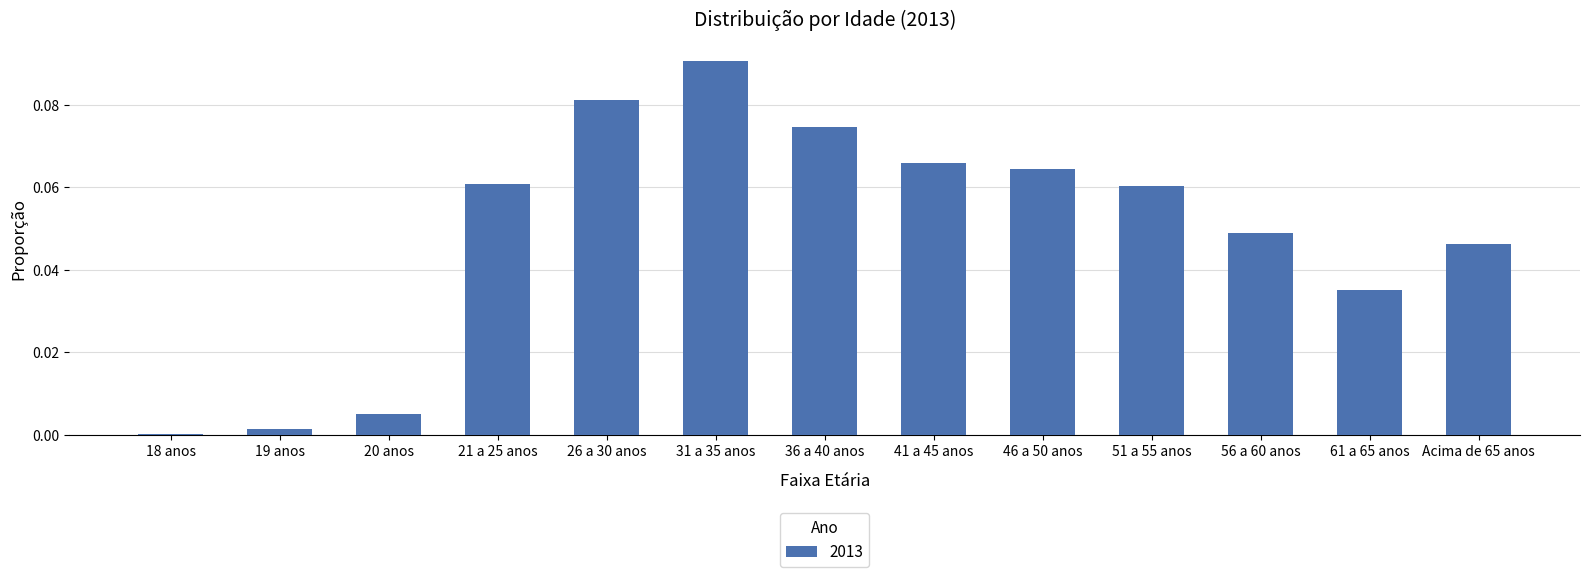

The value at 19 anos is 0.0. True or false?

True